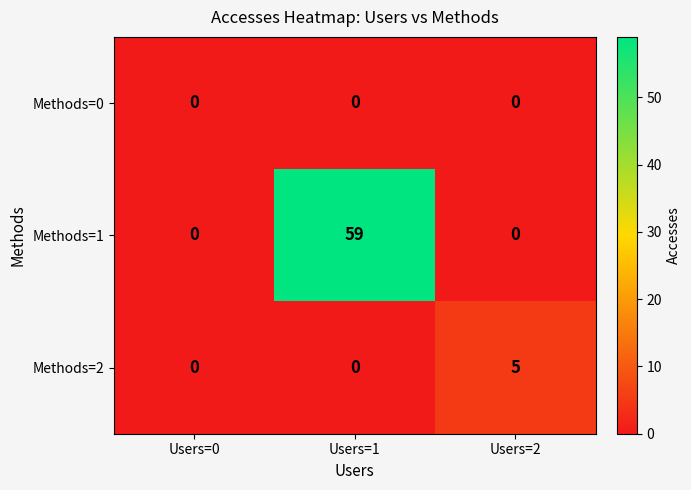

How many data points does each series have?

3